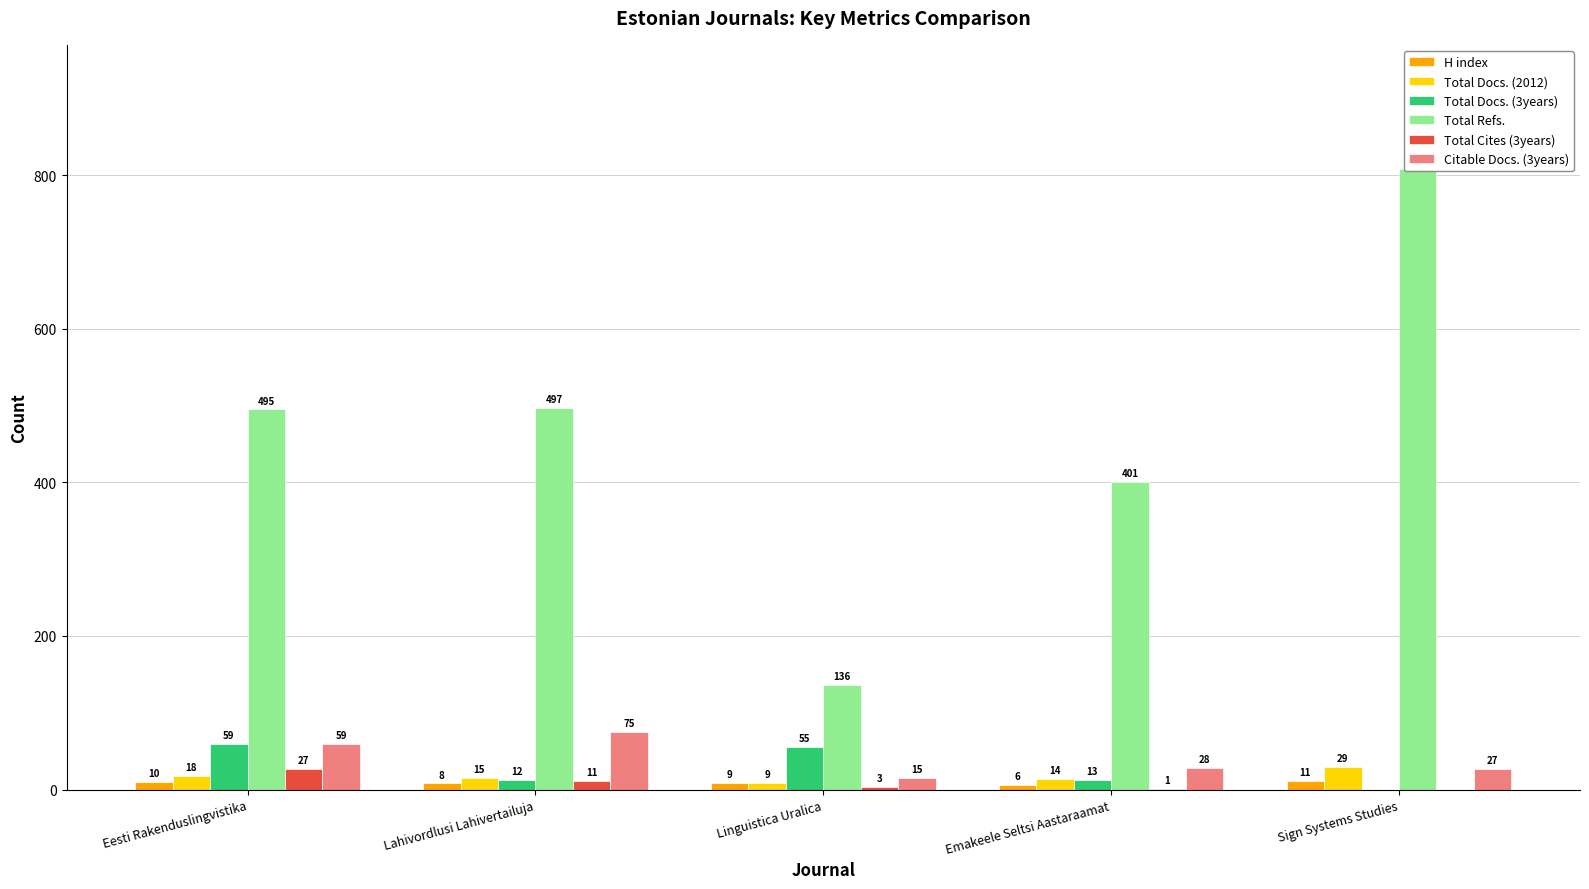

What is the lowest value of the Total Docs. (2012) series?

9